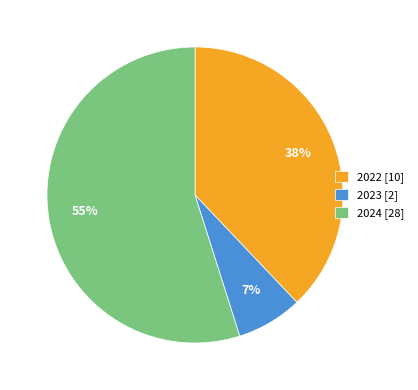

Does any single category account for the majority?

Yes